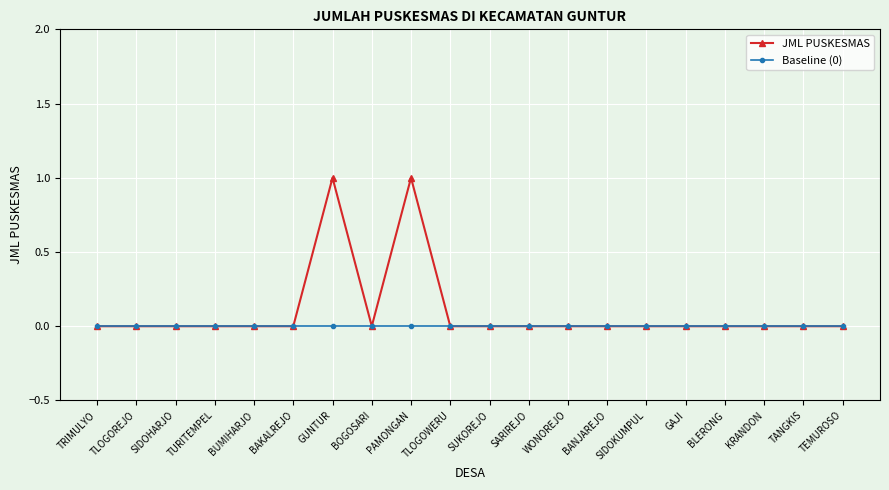

Rank the series at PAMONGAN from lowest to highest value.

Baseline (0), JML PUSKESMAS